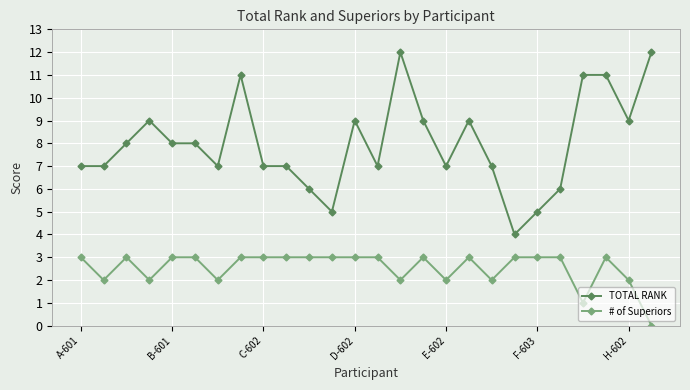

True or false: # of Superiors has more than 2 interior local peaks.

True